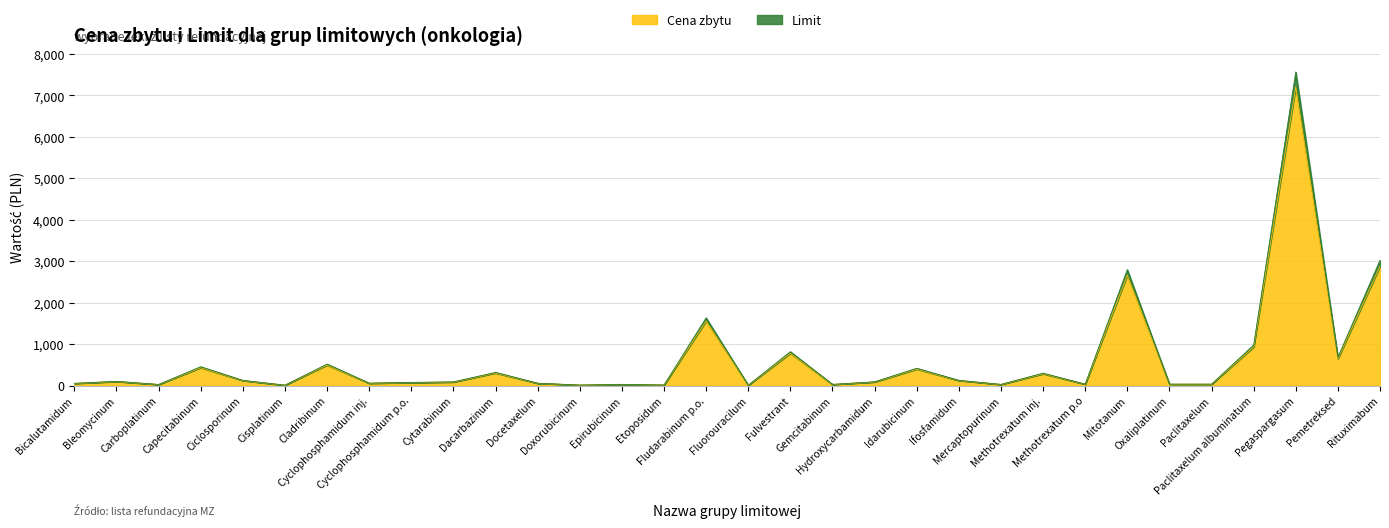

Reading right to left, what are all the values shown in this chart?

Cena zbytu: Rituximabum=2878.5	Pemetreksed=648.0	Pegaspargasum=7203.1	Paclitaxelum albuminatum=930.9	Paclitaxelum=32.4	Oxaliplatinum=32.4	Mitotanum=2662.2	Methotrexatum p.o=32.4	Methotrexatum inj.=283.5	Mercaptopurinum=26.5	Ifosfamidum=120.4	Idarubicinum=396.3	Hydroxycarbamidum=86.1	Gemcitabinum=27.0	Fulvestrant=777.6	Fluorouracilum=7.6	Fludarabinum p.o.=1555.2	Etoposidum=12.3	Epirubicinum=27.0	Doxorubicinum=10.9	Docetaxelum=54.0	Dacarbazinum=302.4	Cytarabinum=84.2	Cyclophosphamidum p.o.=72.5	Cyclophosphamidum inj.=55.0	Cladribinum=493.3	Cisplatinum=9.0	Ciclosporinum=118.8	Capecitabinum=432.0	Carboplatinum=24.8	Bleomycinum=97.2	Bicalutamidum=51.3
Limit: Rituximabum=3022.4	Pemetreksed=680.4	Pegaspargasum=7563.2	Paclitaxelum albuminatum=977.4	Paclitaxelum=34.0	Oxaliplatinum=34.0	Mitotanum=2795.3	Methotrexatum p.o=34.0	Methotrexatum inj.=297.7	Mercaptopurinum=27.8	Ifosfamidum=126.4	Idarubicinum=416.1	Hydroxycarbamidum=90.4	Gemcitabinum=28.4	Fulvestrant=816.5	Fluorouracilum=7.9	Fludarabinum p.o.=1633.0	Etoposidum=12.9	Epirubicinum=28.4	Doxorubicinum=11.5	Docetaxelum=56.7	Dacarbazinum=317.5	Cytarabinum=88.5	Cyclophosphamidum p.o.=76.2	Cyclophosphamidum inj.=57.7	Cladribinum=518.0	Cisplatinum=9.5	Ciclosporinum=124.7	Capecitabinum=453.6	Carboplatinum=26.1	Bleomycinum=102.1	Bicalutamidum=53.9